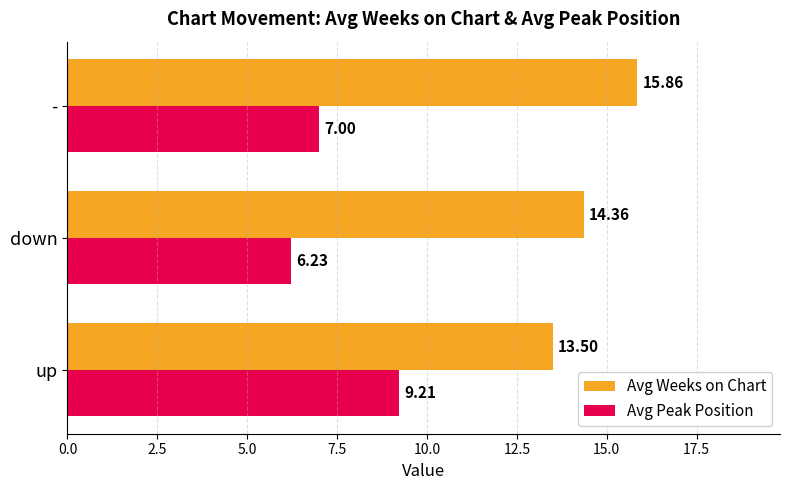

What is the sum of the Avg Weeks on Chart values at - and down?

30.2